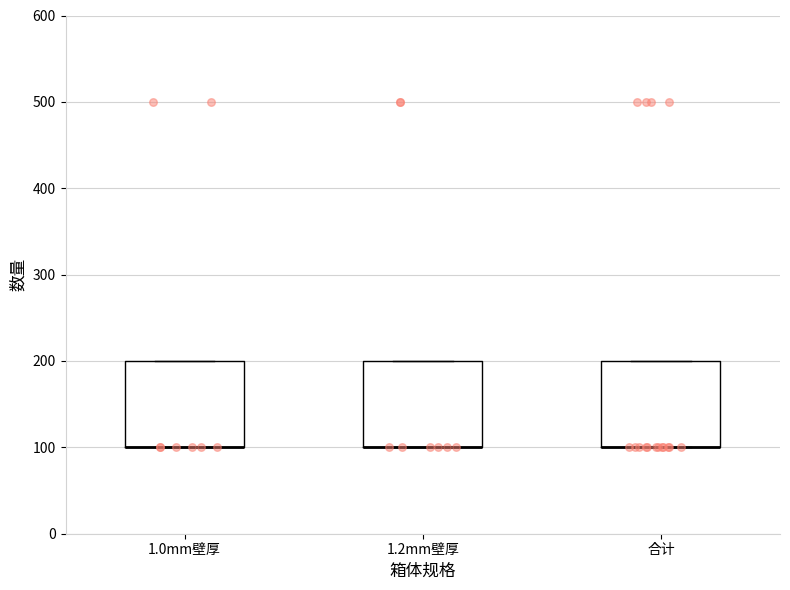

Where is the upper edge of the box for 1.2mm壁厚 on the y-axis? The values are not printed on the chart, so give them approximately, as read against the axis.

200